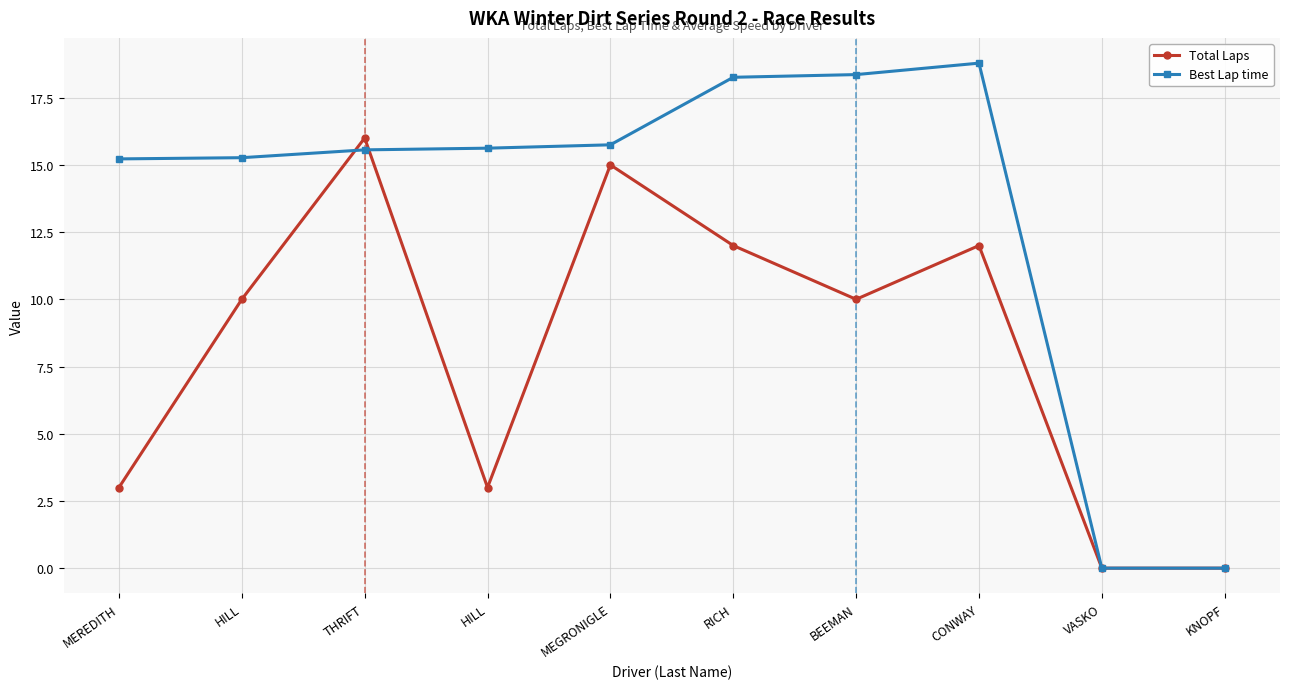

Reading left to right, transcribe all the data shown in this chart.

Total Laps: MEREDITH=3.0	HILL=10.0	THRIFT=16.0	HILL=3.0	MEGRONIGLE=15.0	RICH=12.0	BEEMAN=10.0	CONWAY=12.0	VASKO=0.0	KNOPF=0.0
Best Lap time: MEREDITH=15.2	HILL=15.3	THRIFT=15.6	HILL=15.6	MEGRONIGLE=15.7	RICH=18.3	BEEMAN=18.4	CONWAY=18.8	VASKO=0.0	KNOPF=0.0